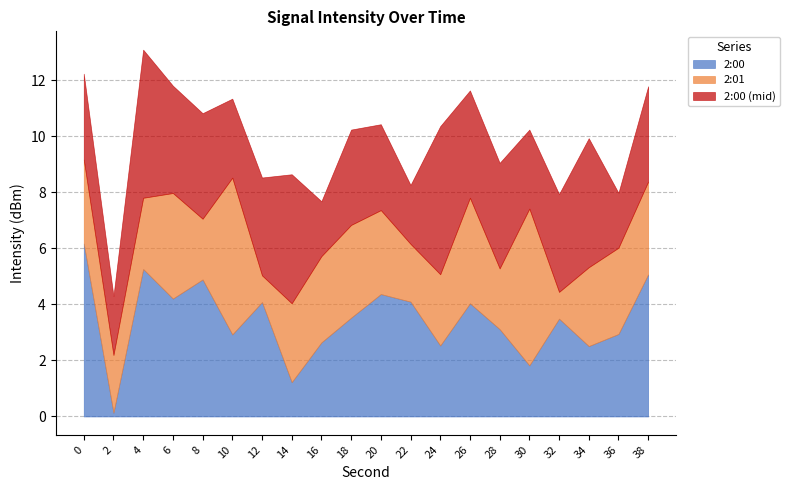

Which series has the largest total across all categories?

2:00